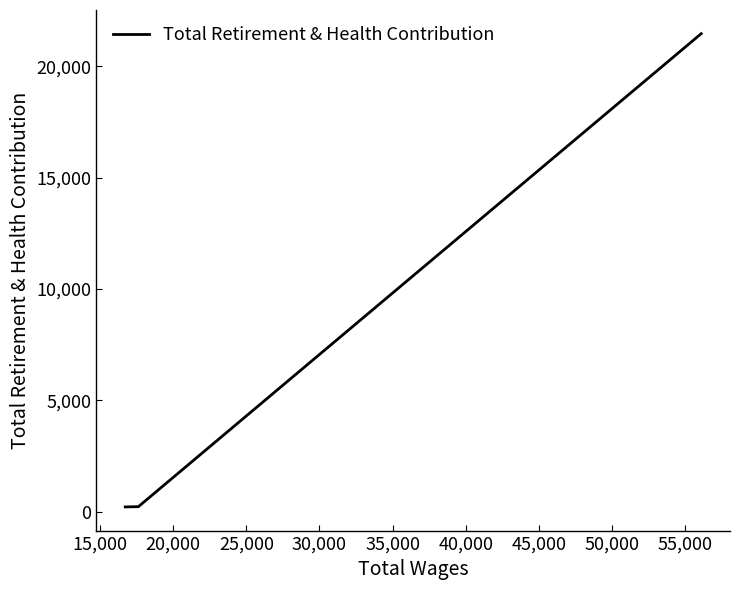

What is the sum of all values?

21920